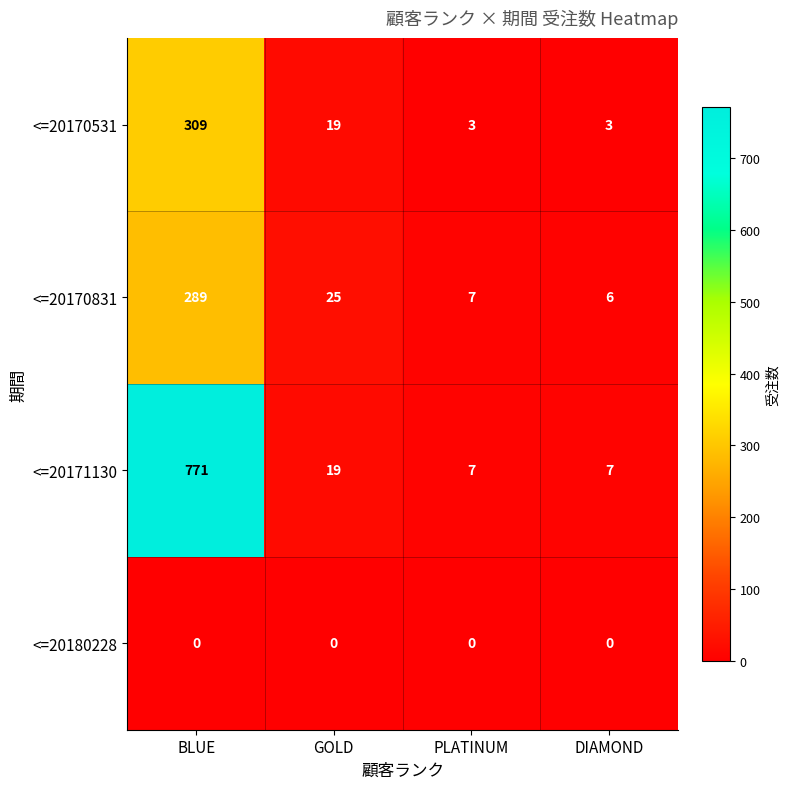

Between GOLD and PLATINUM, which series saw the biggest shift?

<=20170831